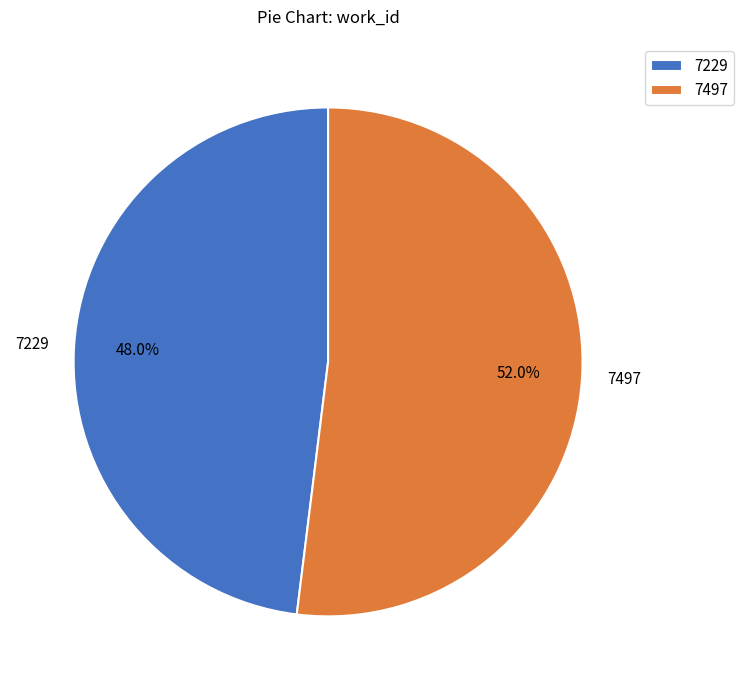

To the nearest percent, what percentage of the pie is 7229?

48%